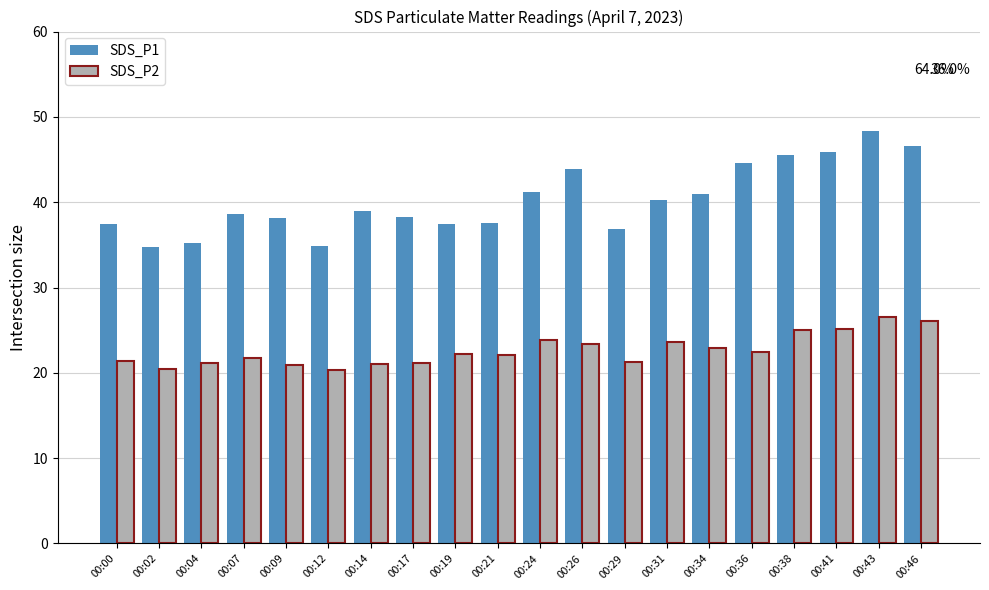

What is the spread (max minus min) of values at 00:12?

14.5